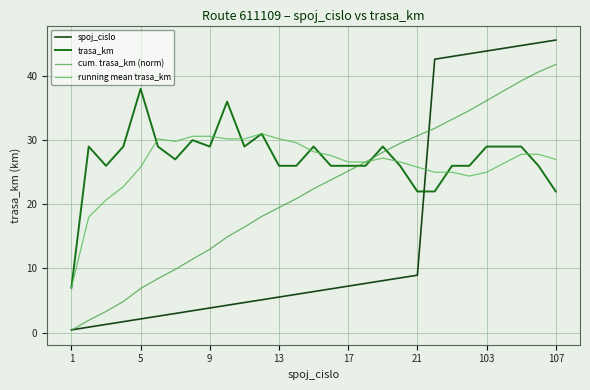

Which series has the largest total across all categories?

trasa_km